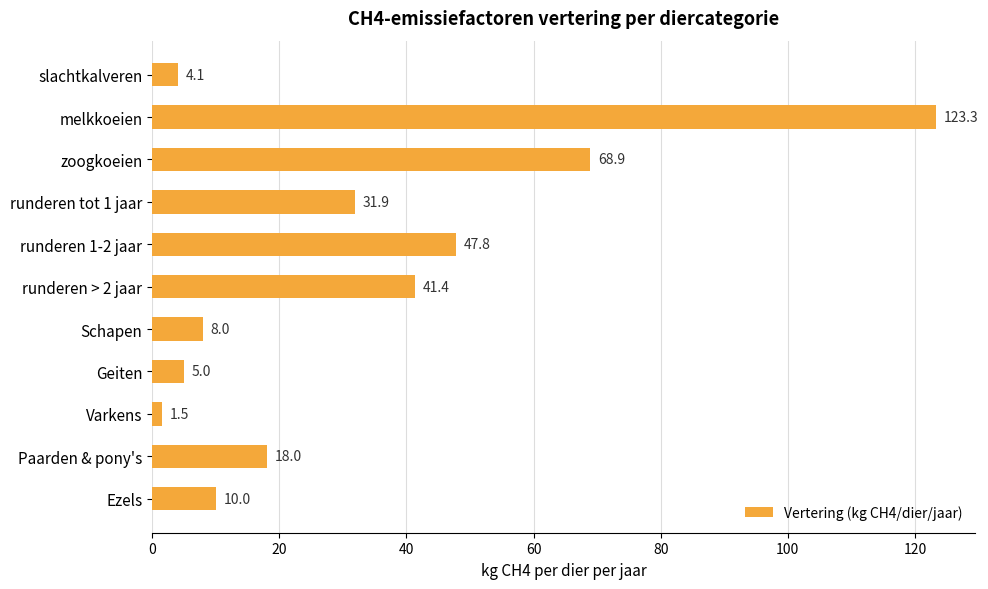

What is the difference between the maximum and minimum values?

121.8